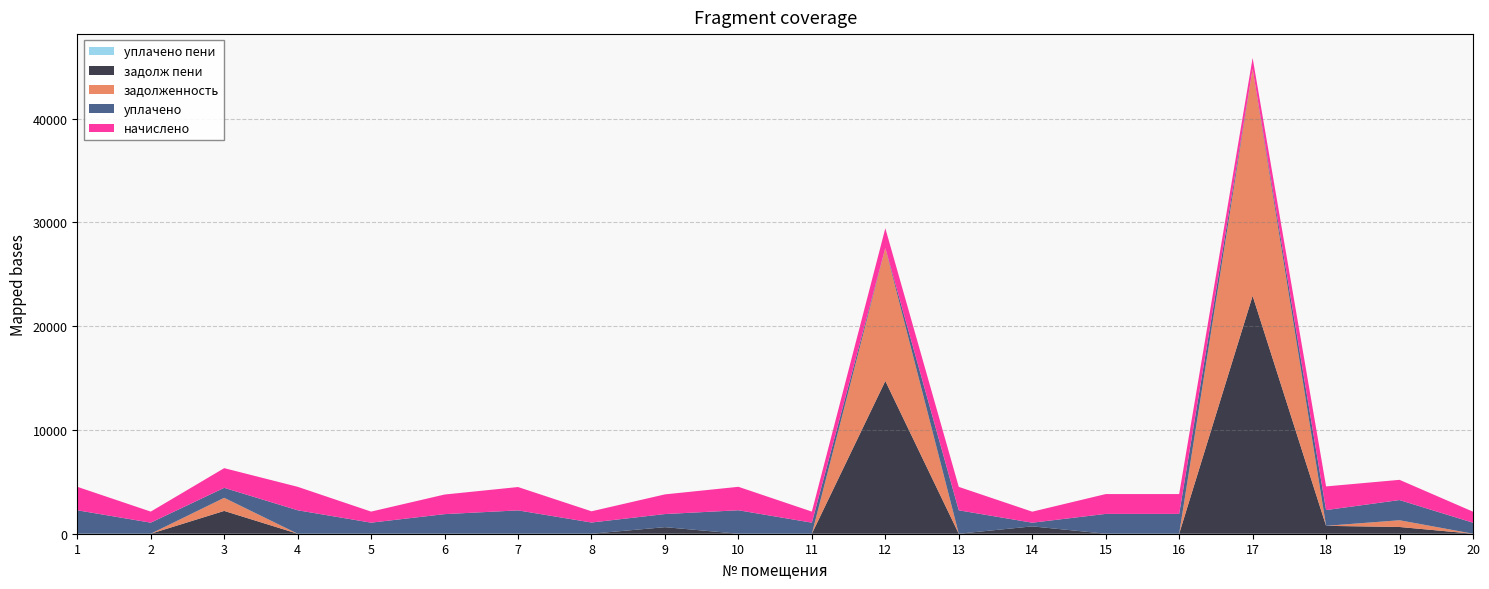

Reading left to right, extract all data points from this chart.

задолженность: 0.0	0.0	1263.4	0.0	0.0	0.0	0.0	0.0	0.0	0.0	0.0	12811.7	0.0	0.0	0.0	0.0	21854.9	0.0	648.9	0.0
начислено: 2260.1	1065.5	1895.1	2260.1	1065.5	1887.8	2249.1	1080.3	1895.1	2260.1	1065.5	1902.5	2256.4	1061.8	1909.9	1909.9	1065.5	2278.6	1946.7	1061.8
уплачено: 2260.1	1065.5	961.8	2260.1	1065.5	1887.8	2249.1	1080.3	1263.4	2260.1	1065.5	0.0	2256.4	353.9	1909.9	1909.9	0.0	1519.0	1946.7	1061.8
задолж пени: 0.0	0.0	2196.8	0.0	0.0	0.0	0.0	0.0	631.7	0.0	0.0	14714.2	0.0	707.9	0.0	0.0	22920.4	759.5	648.9	0.0
уплачено пени: 0.0	0.0	0.0	0.0	0.0	0.0	0.0	0.0	0.0	0.0	0.0	0.0	0.0	0.0	0.0	0.0	0.0	0.0	0.0	0.0